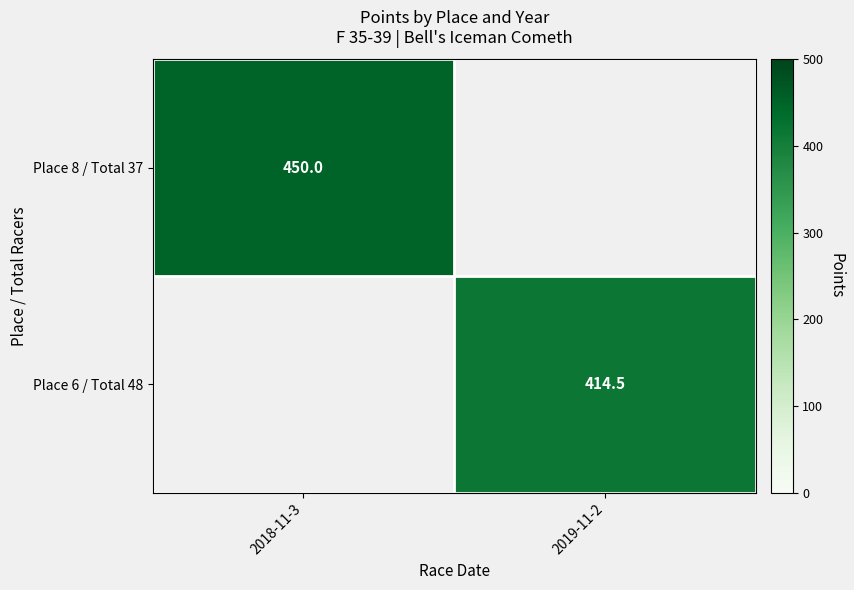

The value of Place 6 / Total 48 at 2019-11-2 is 414.5. True or false?

True